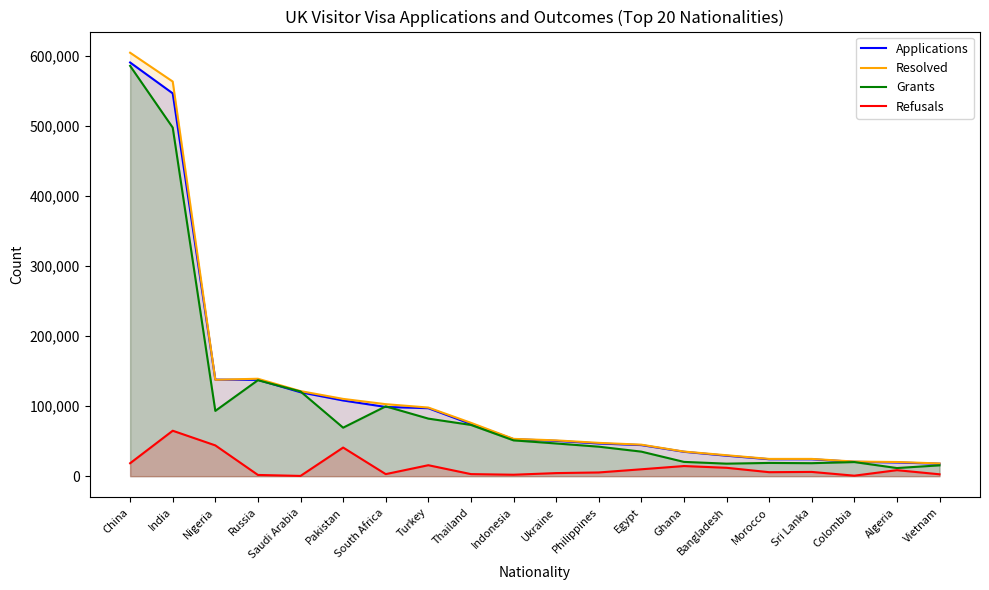

True or false: Refusals and Grants intersect in this chart.

False